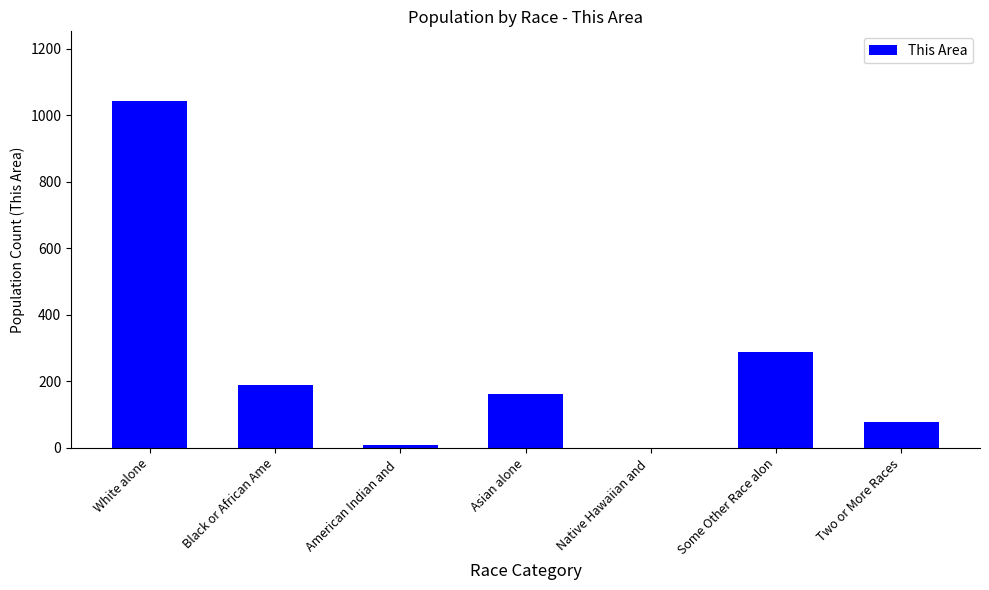

At which label is the value closest to 522?

Some Other Race alon